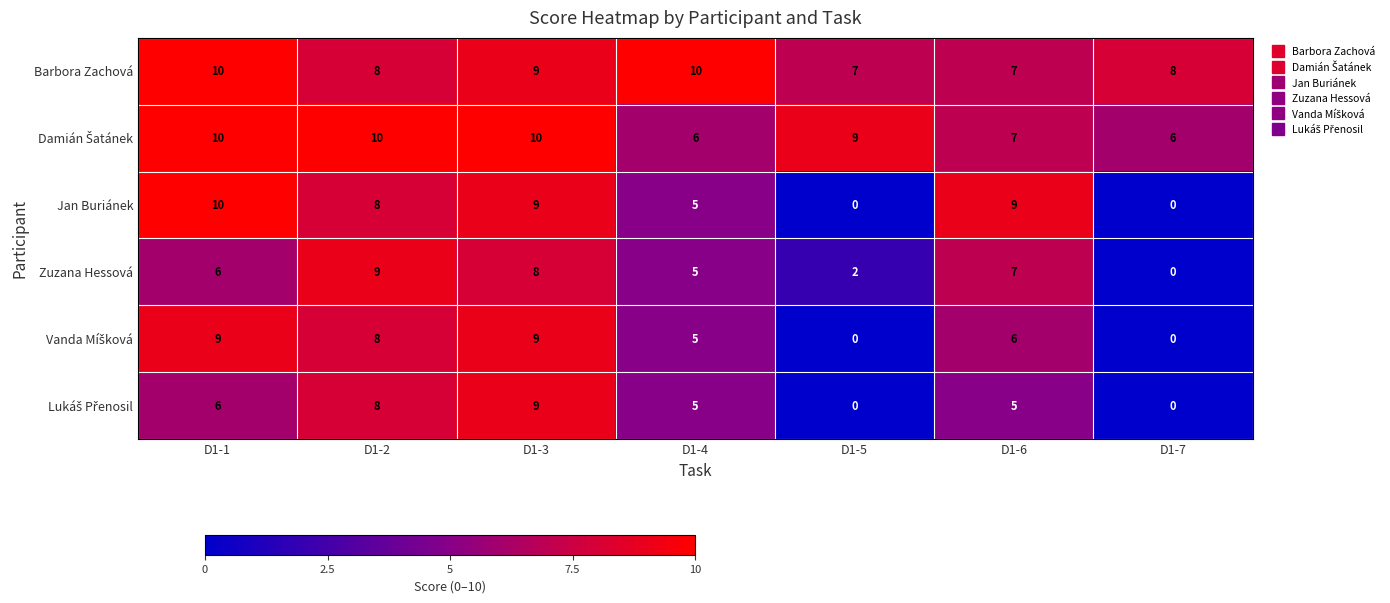

Which series has the widest spread of values?

Jan Buriánek